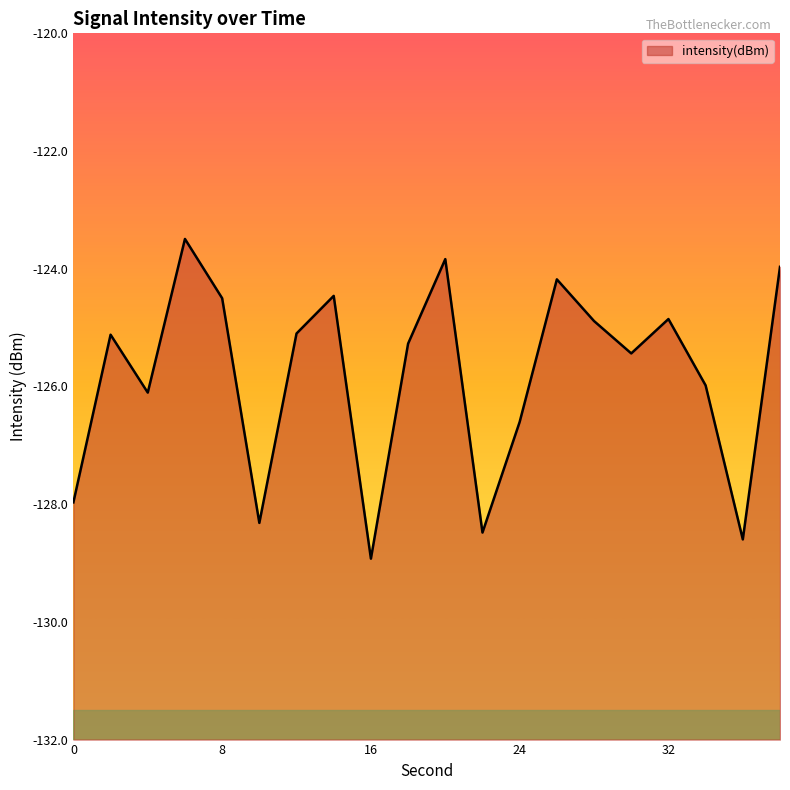

List the labels in order of value, largest first.

6, 20, 38, 26, 14, 8, 32, 28, 12, 2, 18, 30, 34, 4, 24, 0, 10, 22, 36, 16